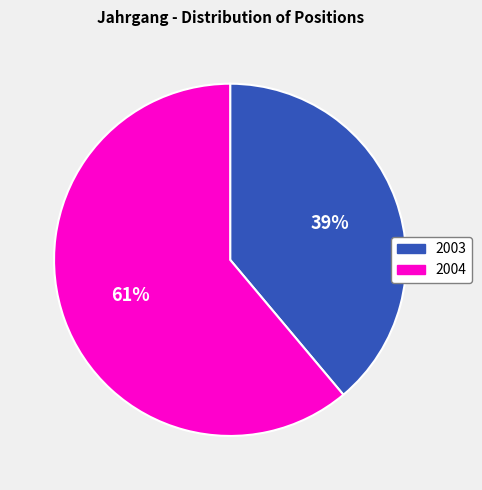

Combined, do 2003 and 2004 account for over 50%?

Yes